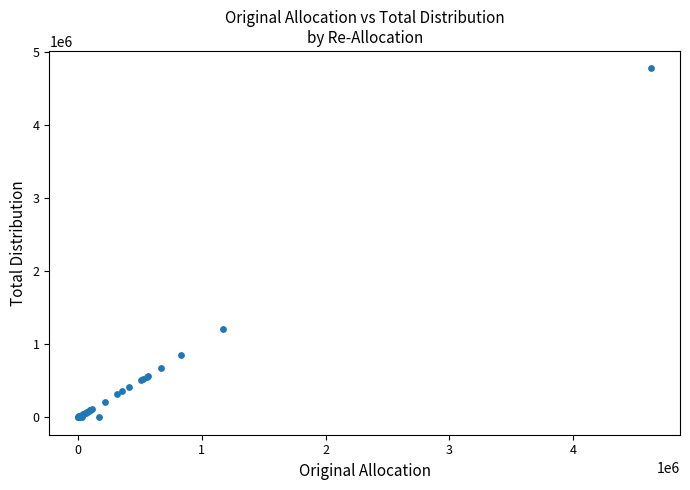

What Y value in the scatter plot is closest to 2388671?

1211741